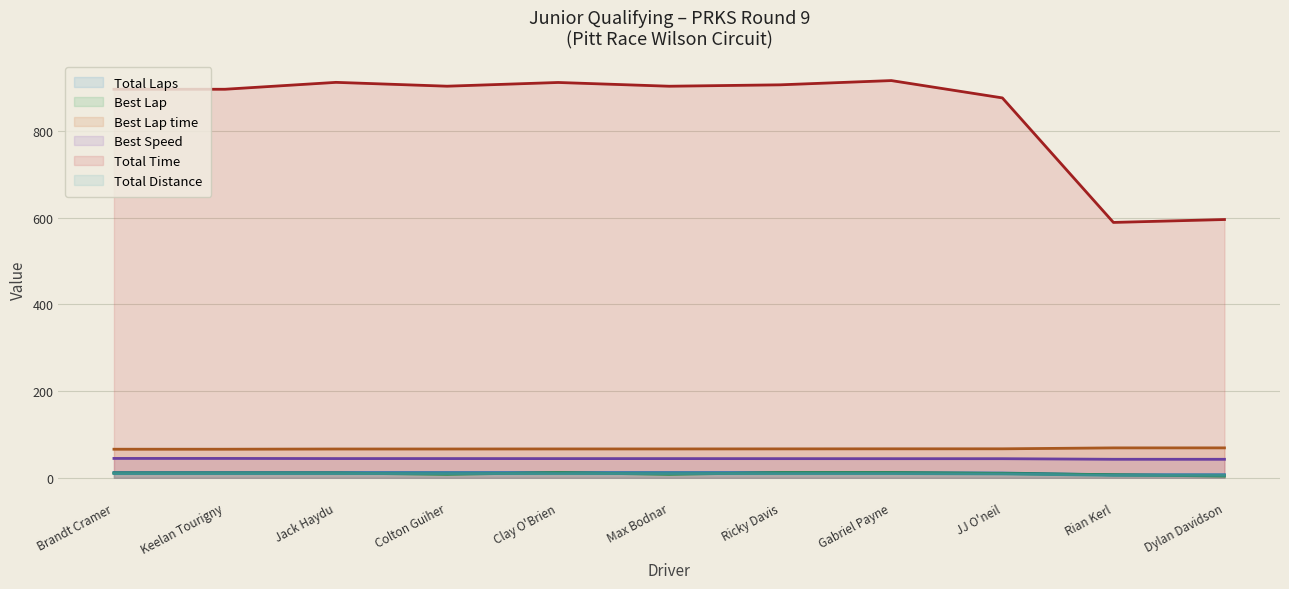

Which category has the highest value in the Total Distance series?

Brandt Cramer